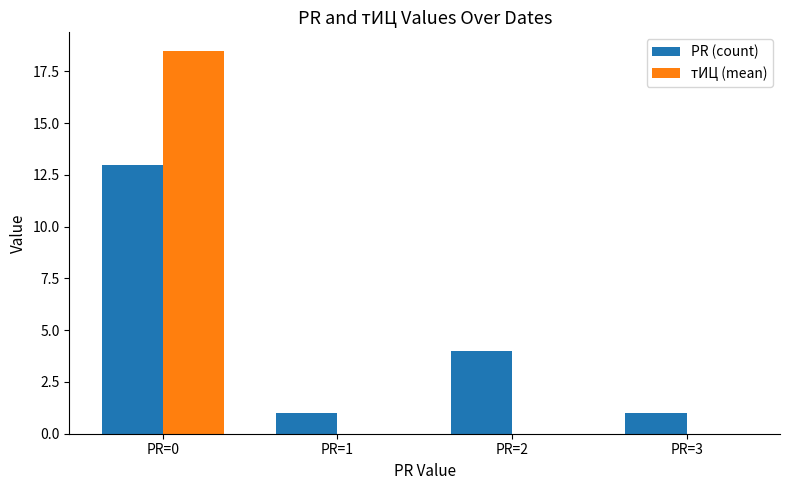

Between PR=0 and PR=2, which series saw the biggest shift?

тИЦ (mean)